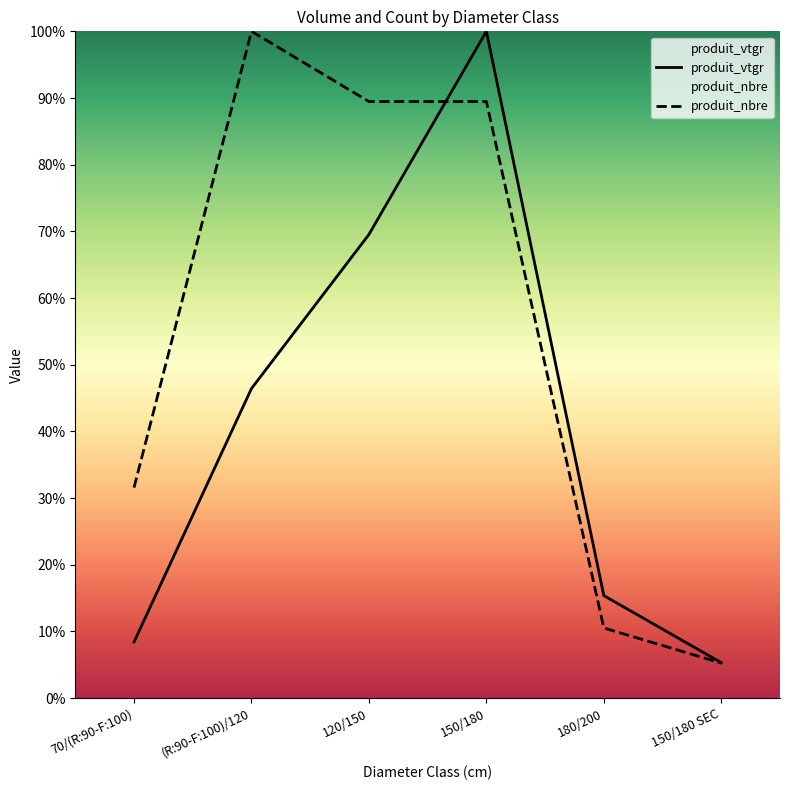

How many lines are shown in the chart?

2